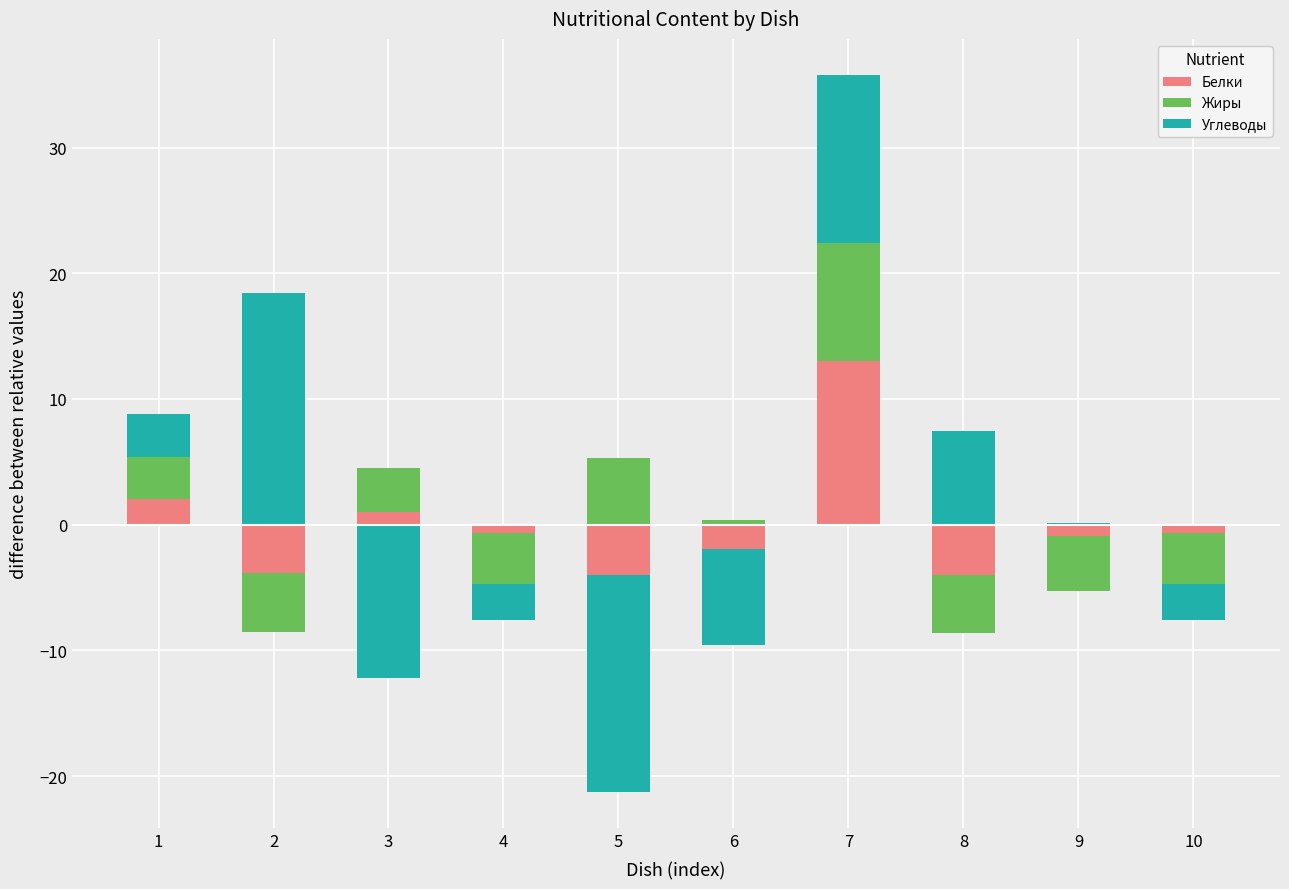

What is the total value across all series at 1?

8.8